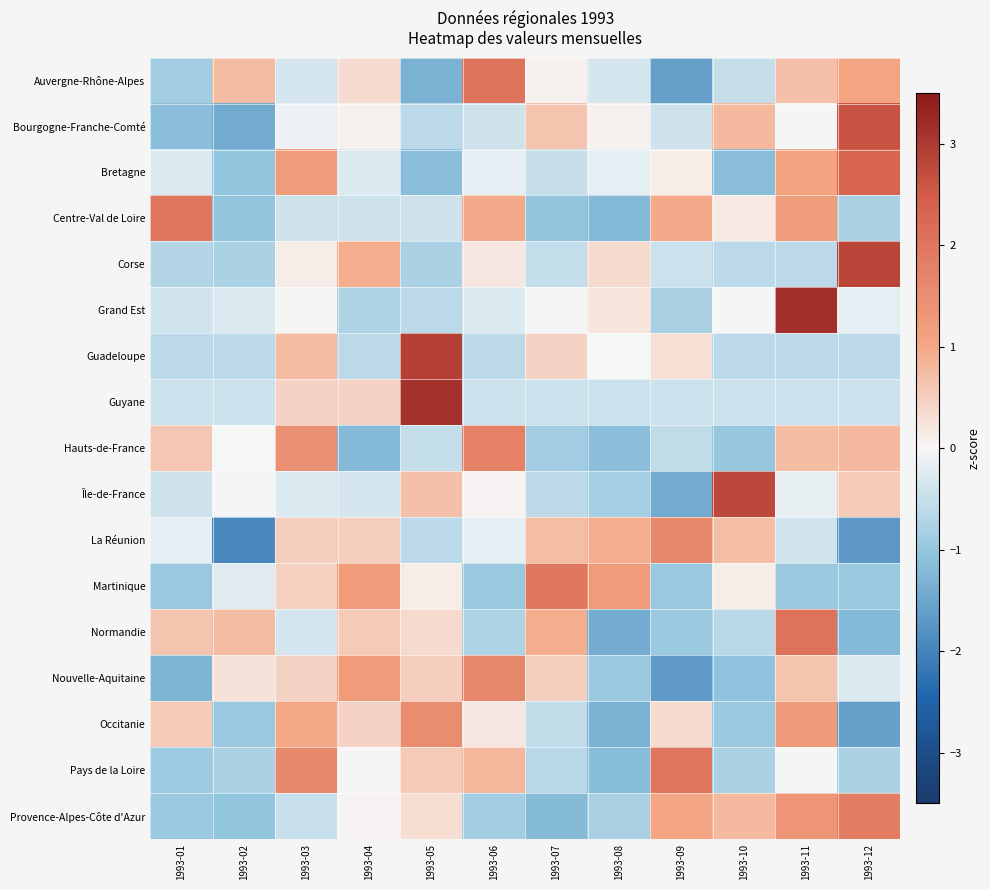

Which series changed the most between 1993-06 and 1993-09?

Auvergne-Rhône-Alpes